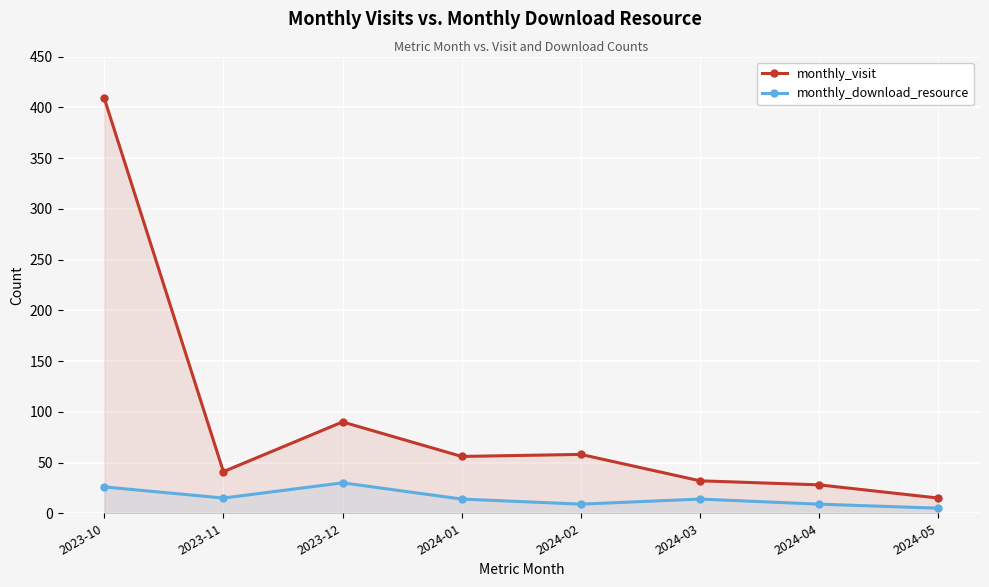

Reading left to right, list all the values displayed in this chart.

monthly_visit: 409	41	90	56	58	32	28	15
monthly_download_resource: 26	15	30	14	9	14	9	5